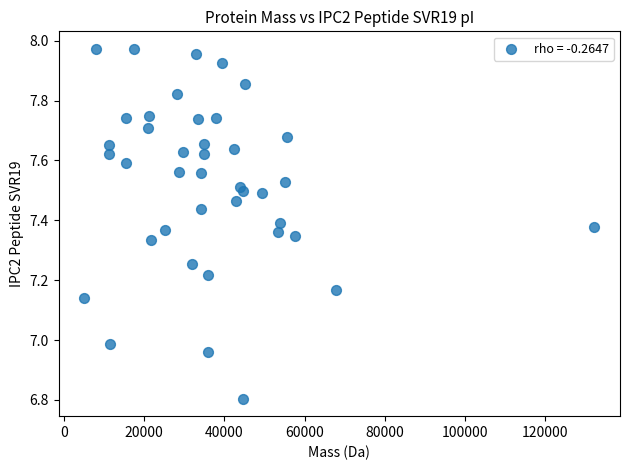

What is the range of X values (max minus min)?

127249.9